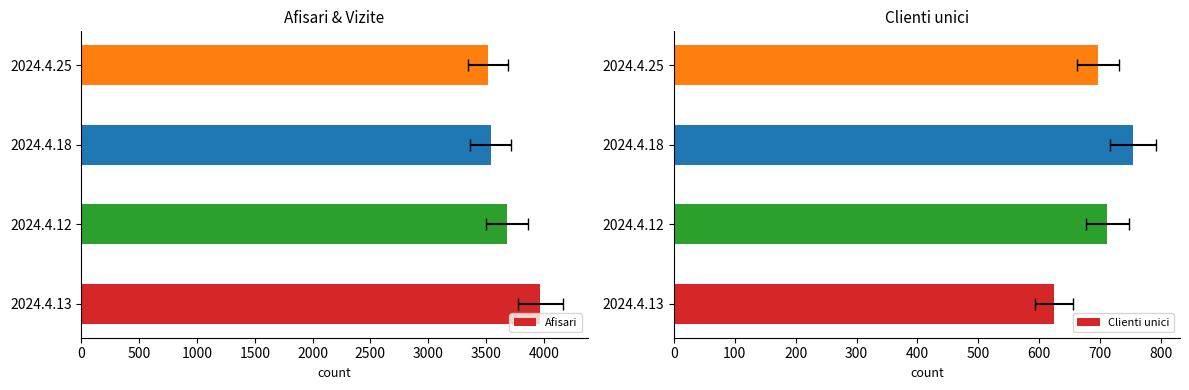

What is the greatest value displayed?

3971